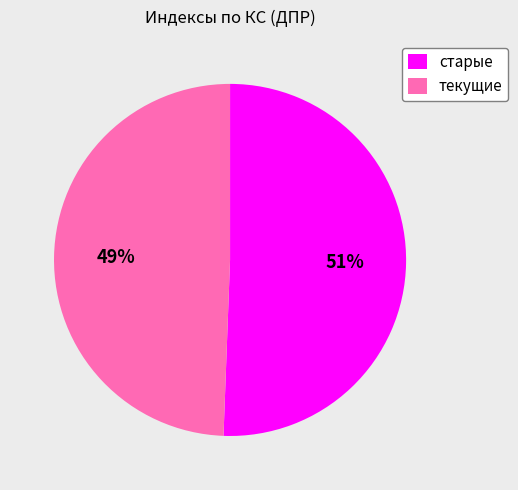

Do старые and текущие together represent more than half of the pie?

Yes